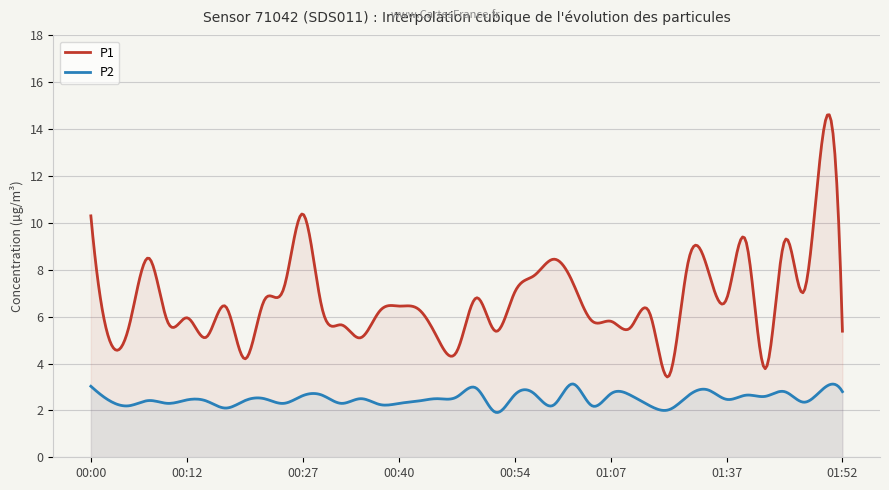

The value of P2 at 00:59 is 2.2. True or false?

True